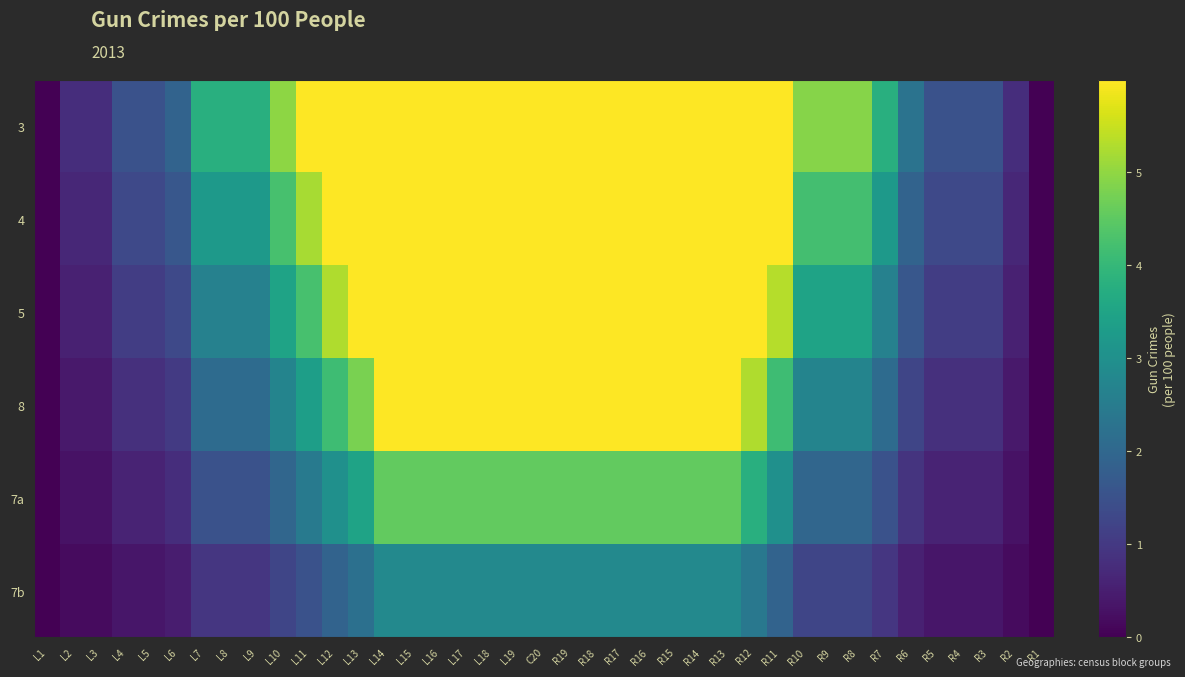

At which category is the sum across all series the highest?

L14